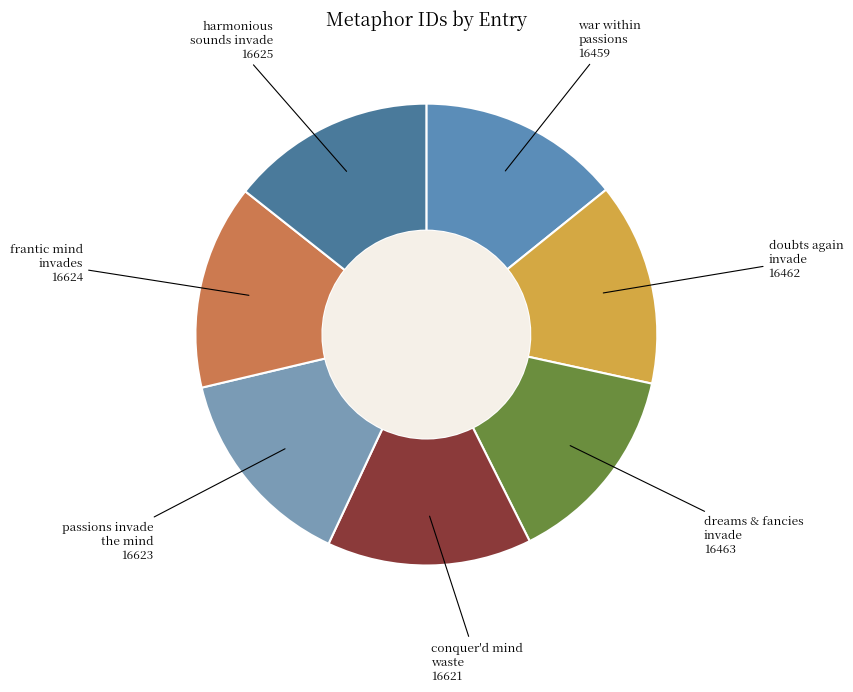

How many segments does this pie chart have?

7